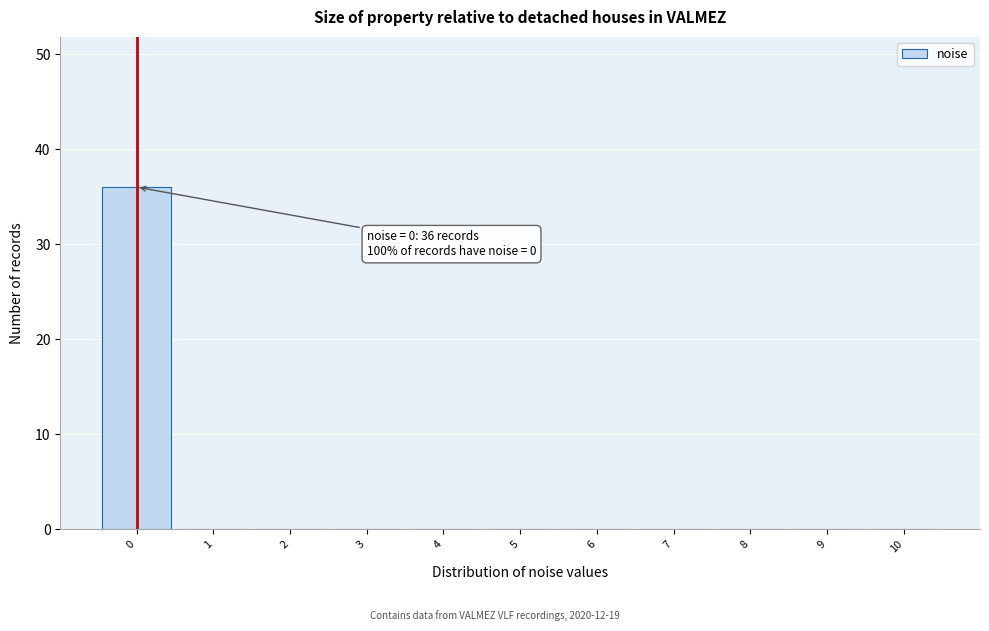

Over which range of the x-axis is the bar tallest?

-0.5 to 0.5